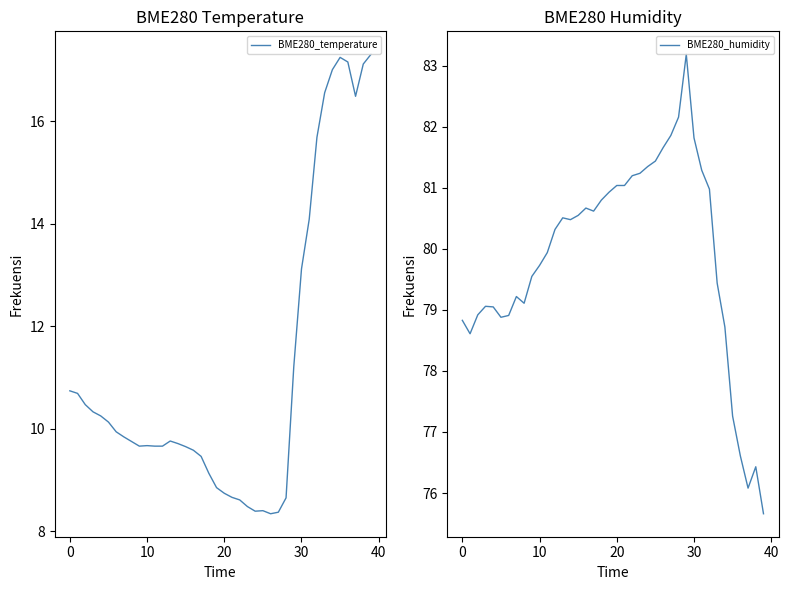

What is the highest value of the BME280_temperature series?

17.3